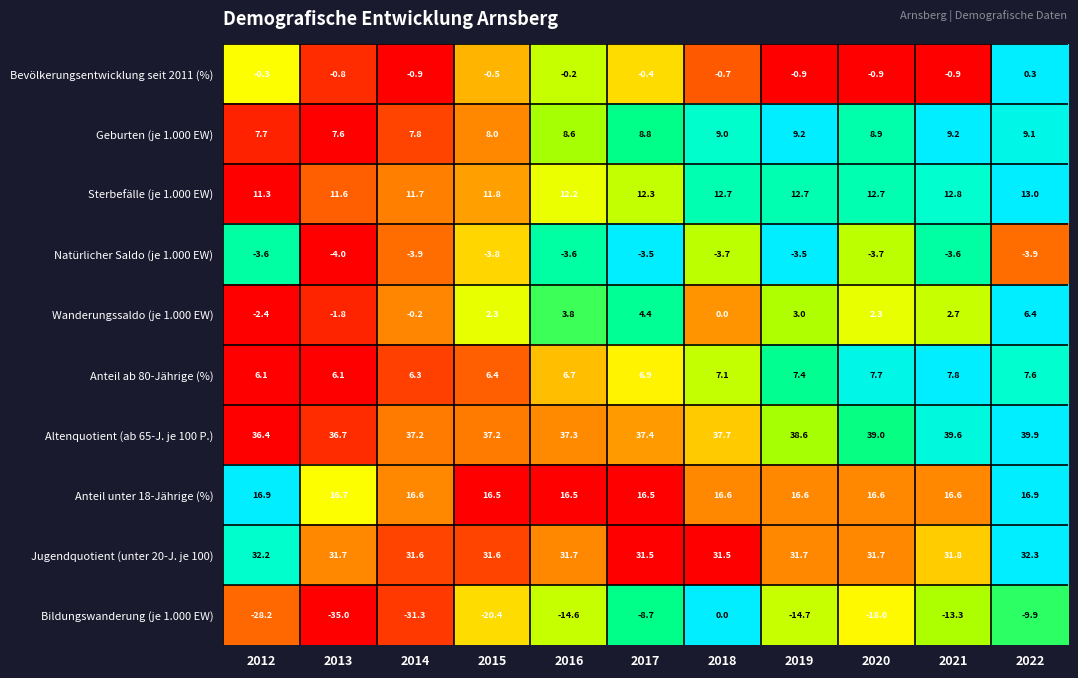

Count the number of categories in the chart.

11